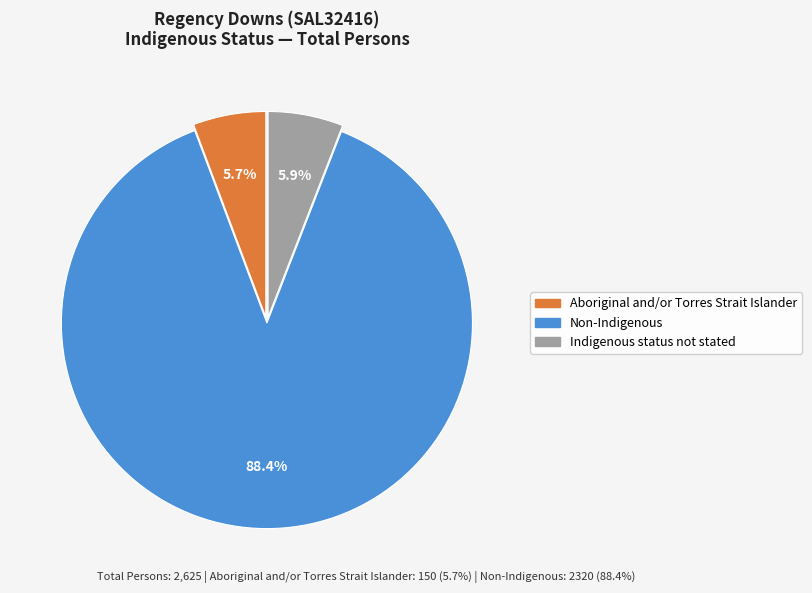

Which category accounts for the majority?

Non-Indigenous